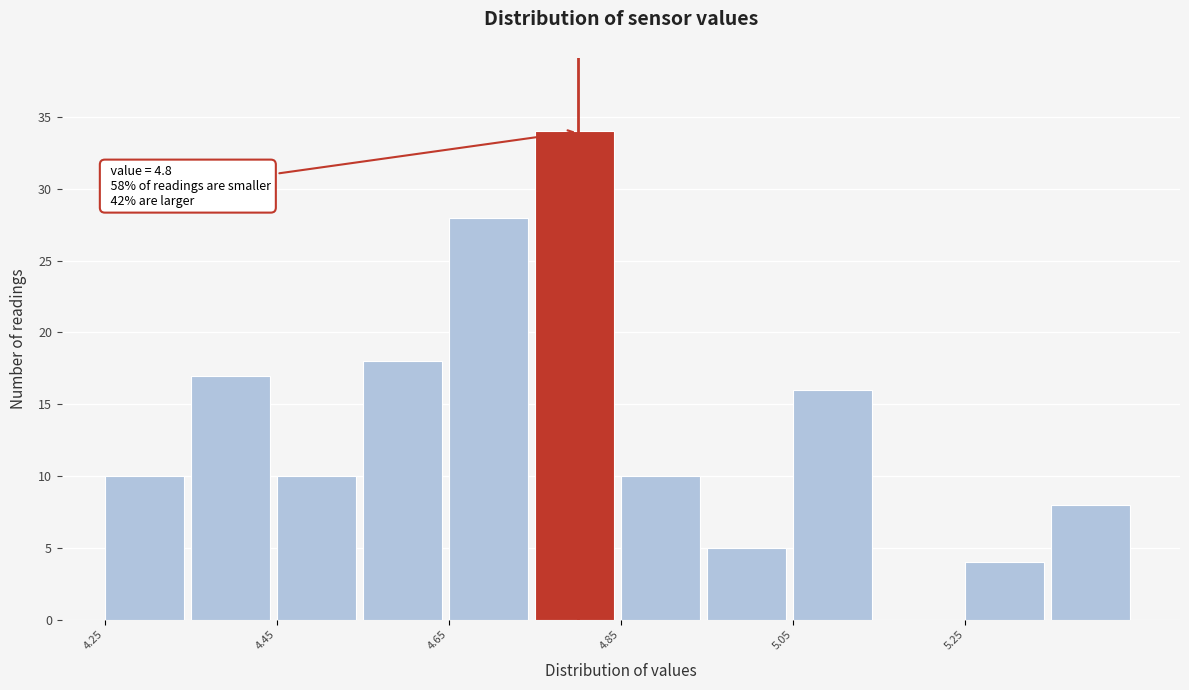

Over which range of the x-axis is the bar tallest?

4.75 to 4.85